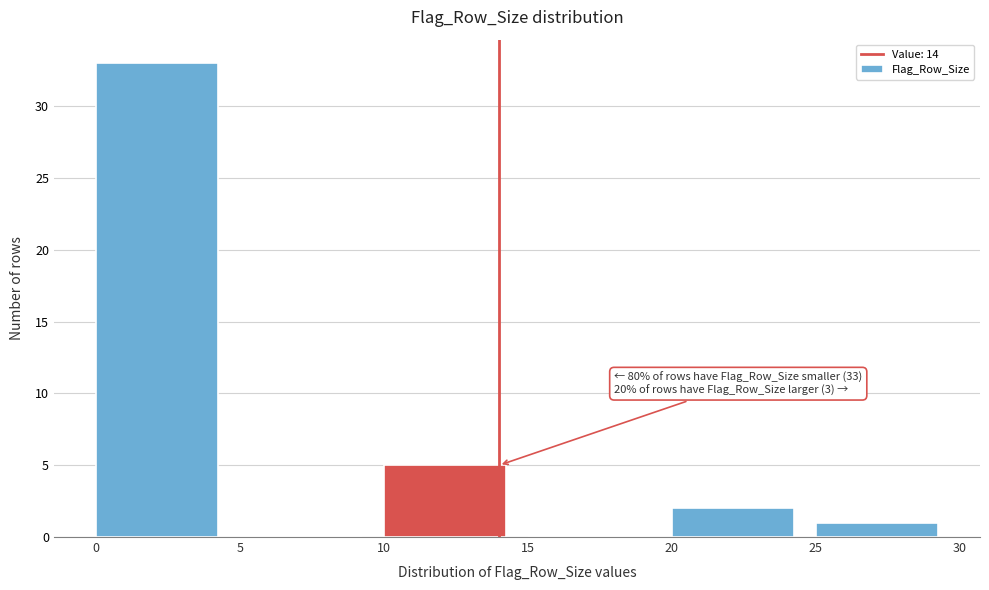

Over which range of the x-axis is the bar tallest?

0 to 5